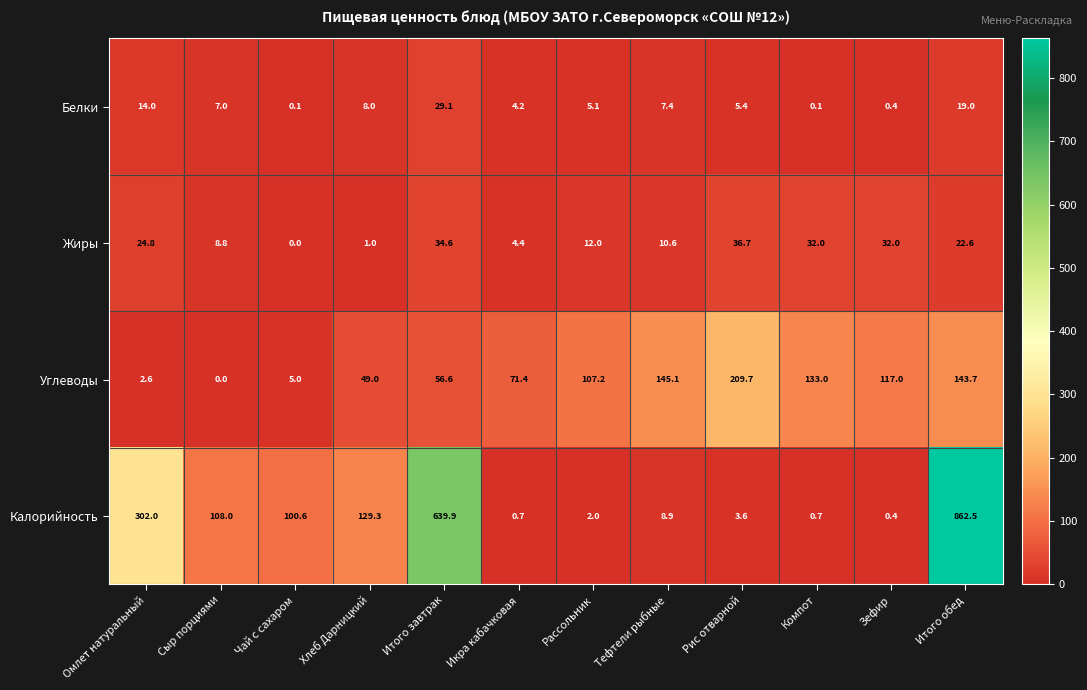

What is the maximum value for Калорийность?

862.5